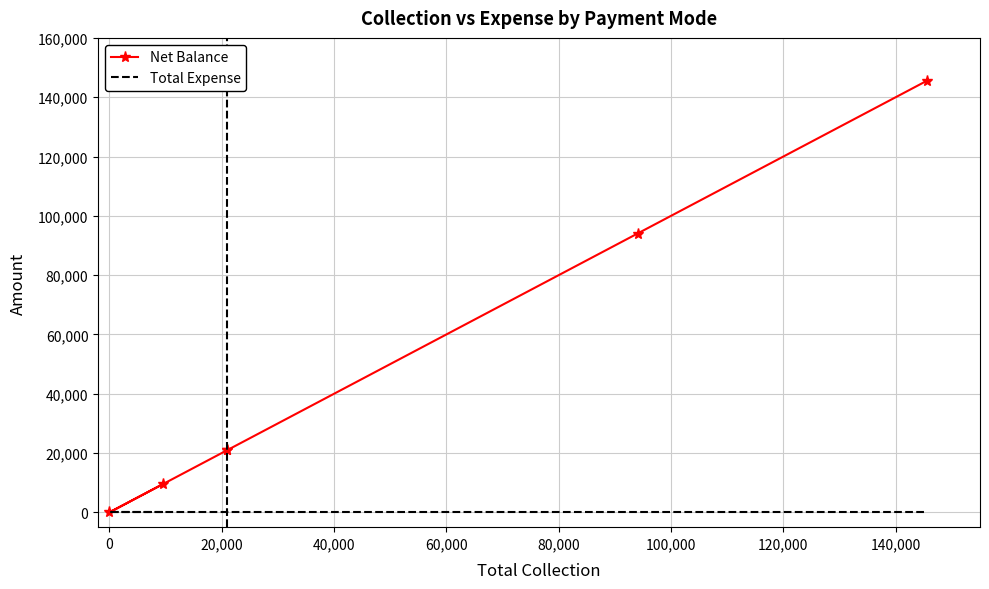

What is the average value of the Net Balance series?

48511